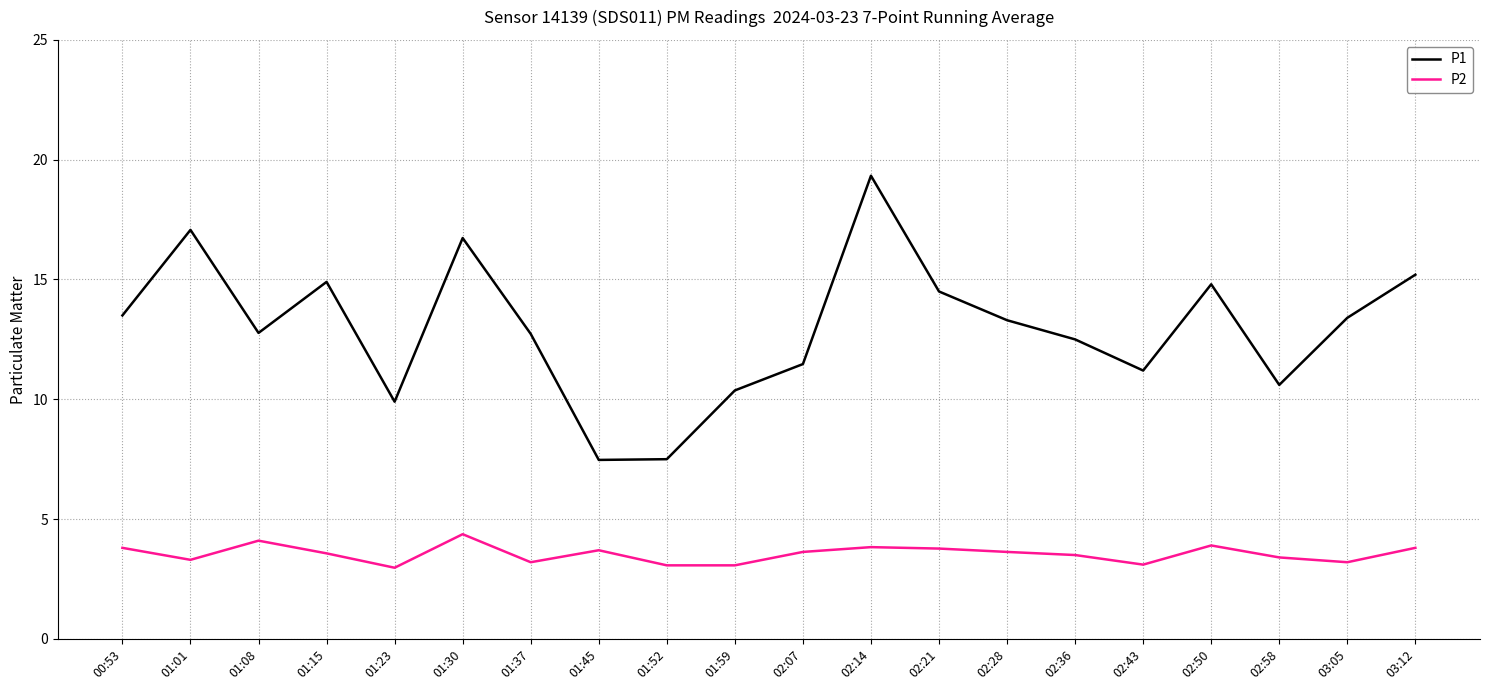

Is this an area chart (filled region under the line)?

No